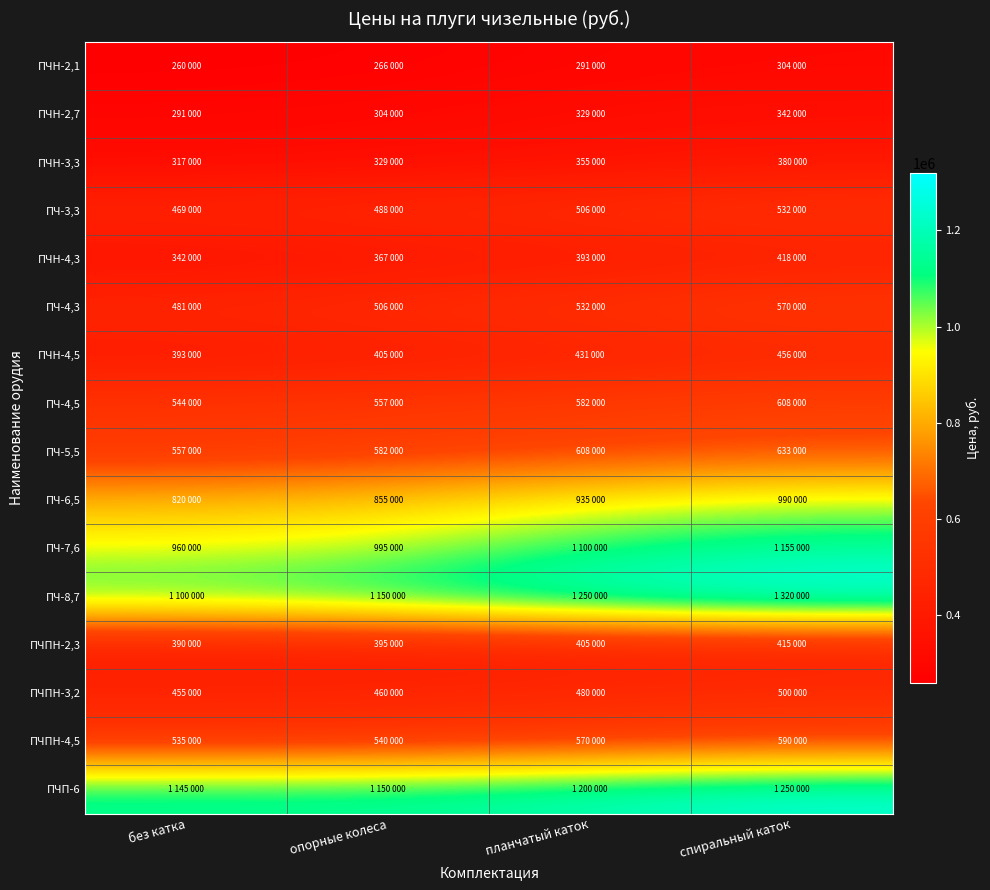

At how many categories does at least one series exceed 1203723?

2